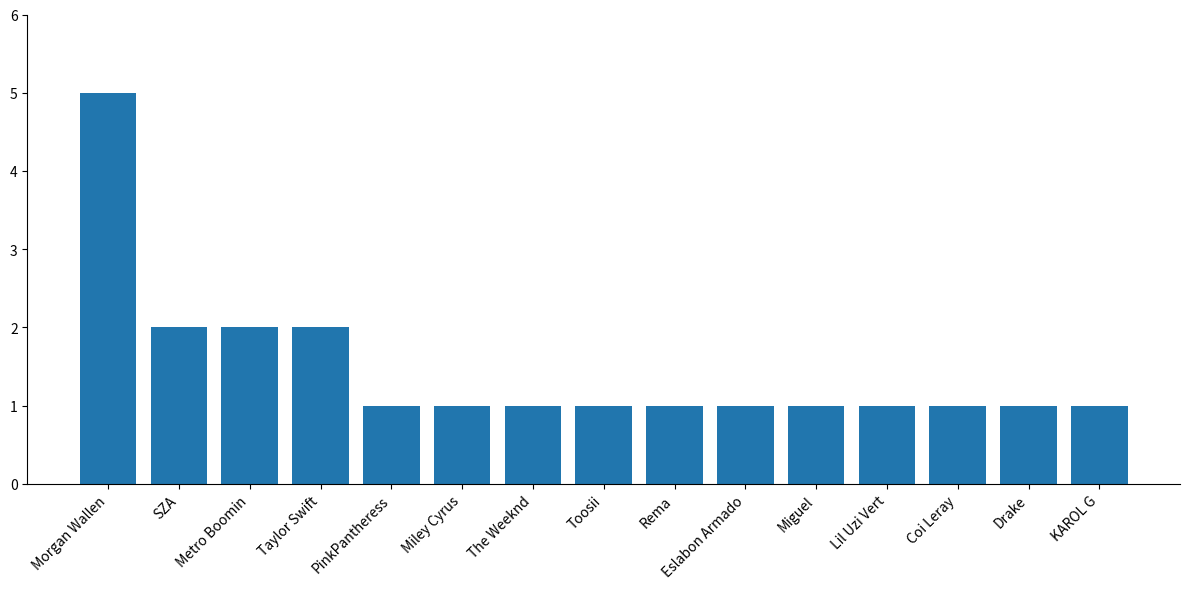

How many series are shown in this chart?

1